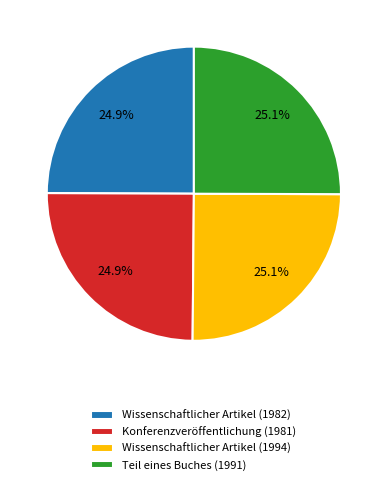

What percentage is the Konferenzveröffentlichung (1981) slice, to the nearest percent?

25%